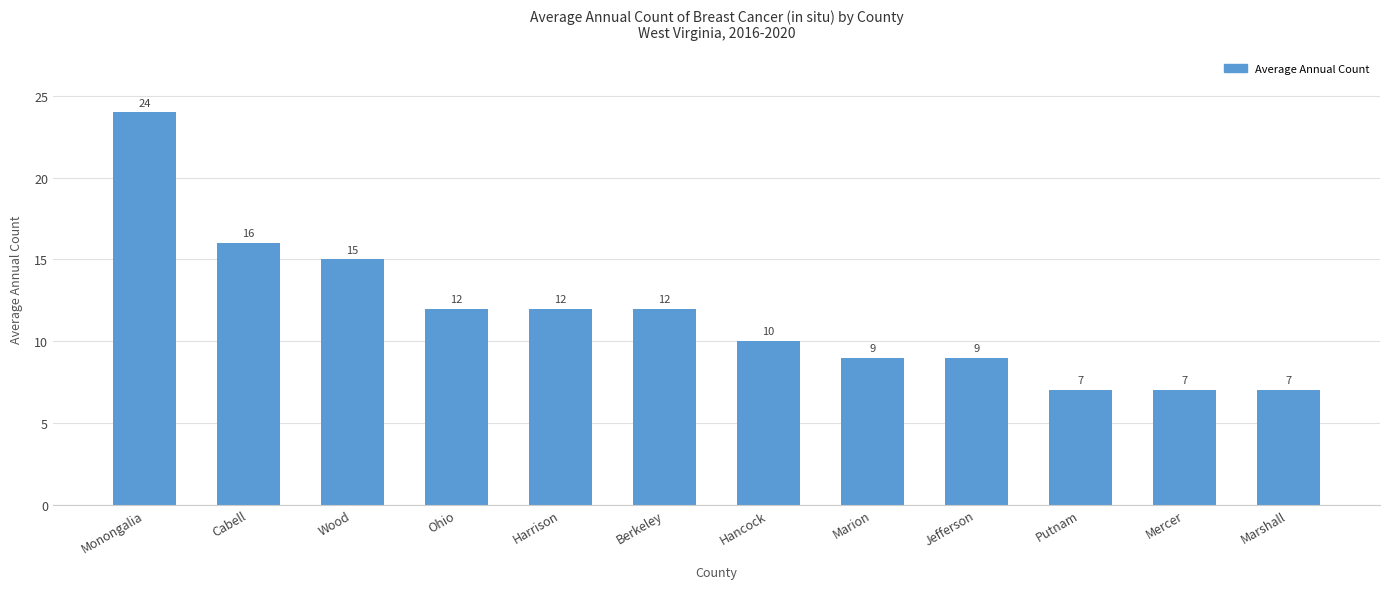

What is the sum of all values?

140